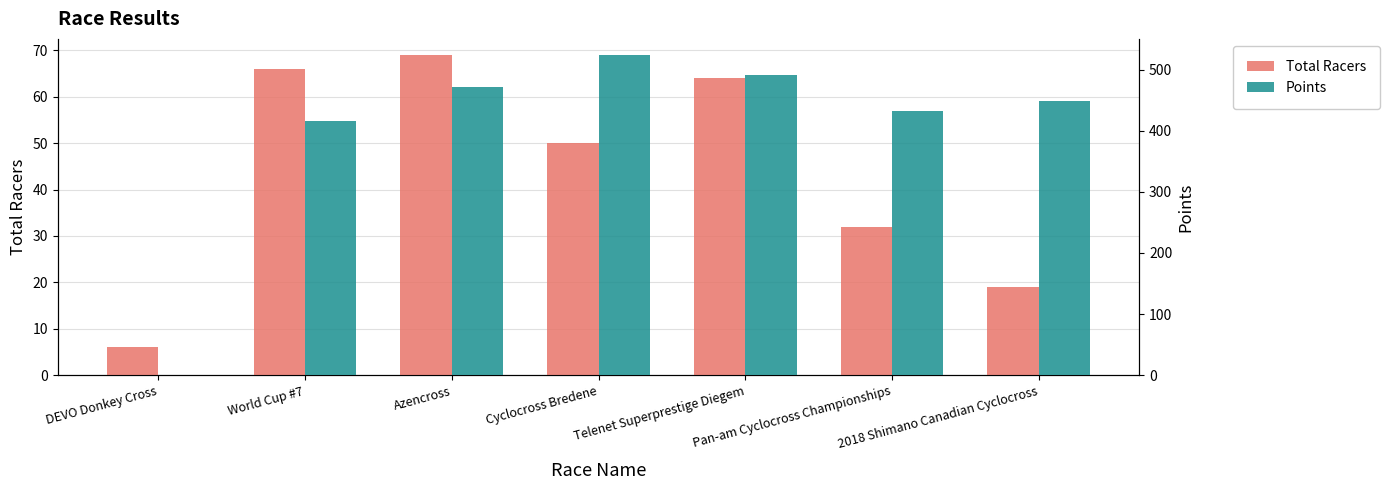

Rank the series at Azencross from lowest to highest value.

Total Racers, Points